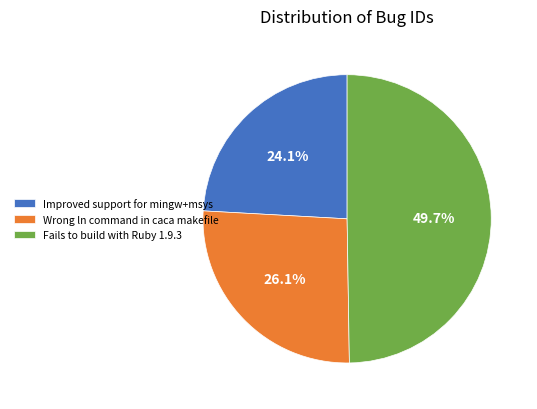

How many slices are in this pie chart?

3